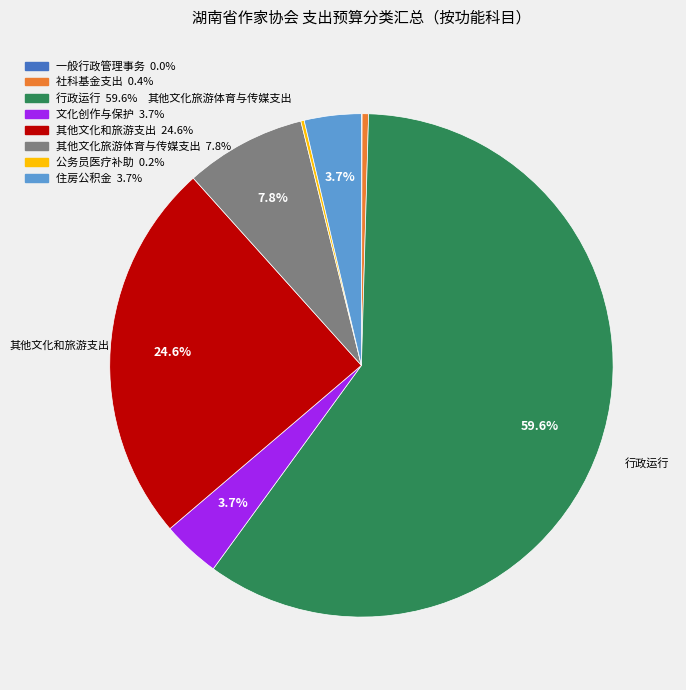

Does any single category account for the majority?

Yes